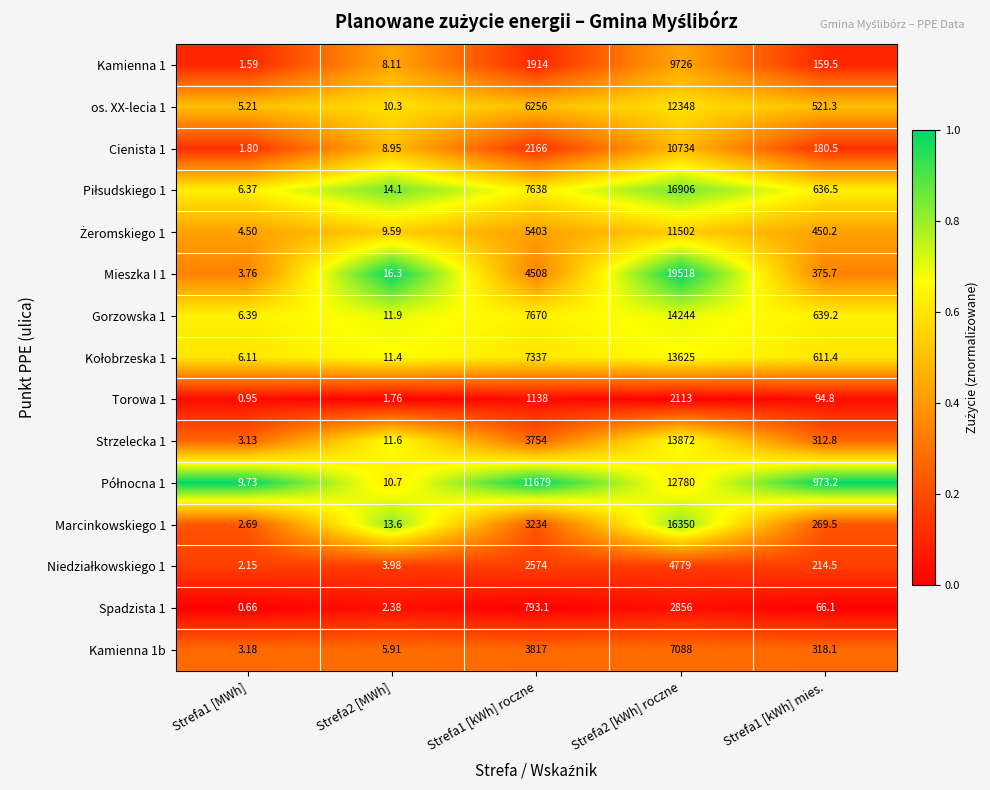

Which category has the lowest value across all series?

Strefa1 [MWh]